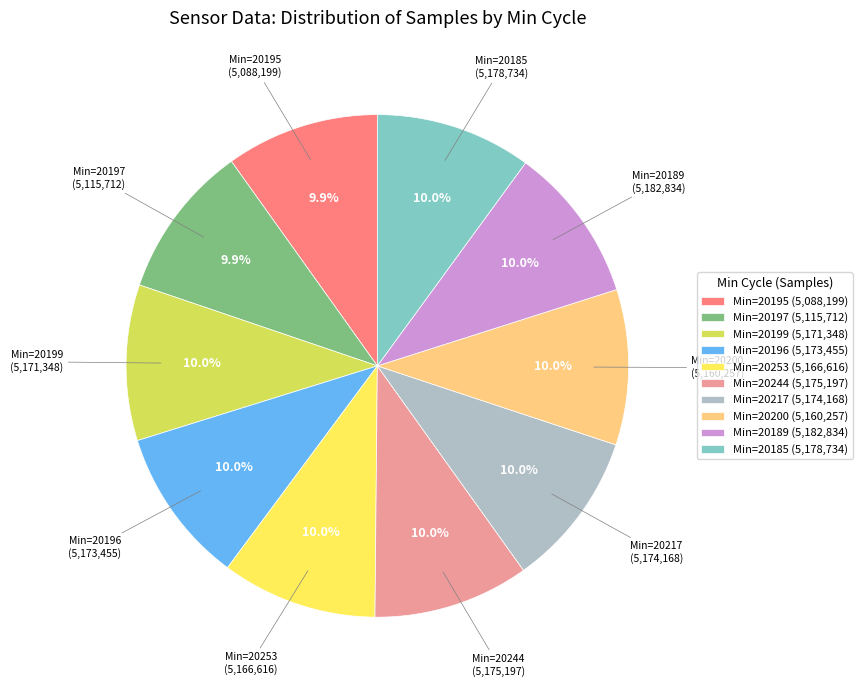

Approximately how many times larger is the value at Min=20189 (5,182,834) compared to Min=20195 (5,088,199)?

1.0